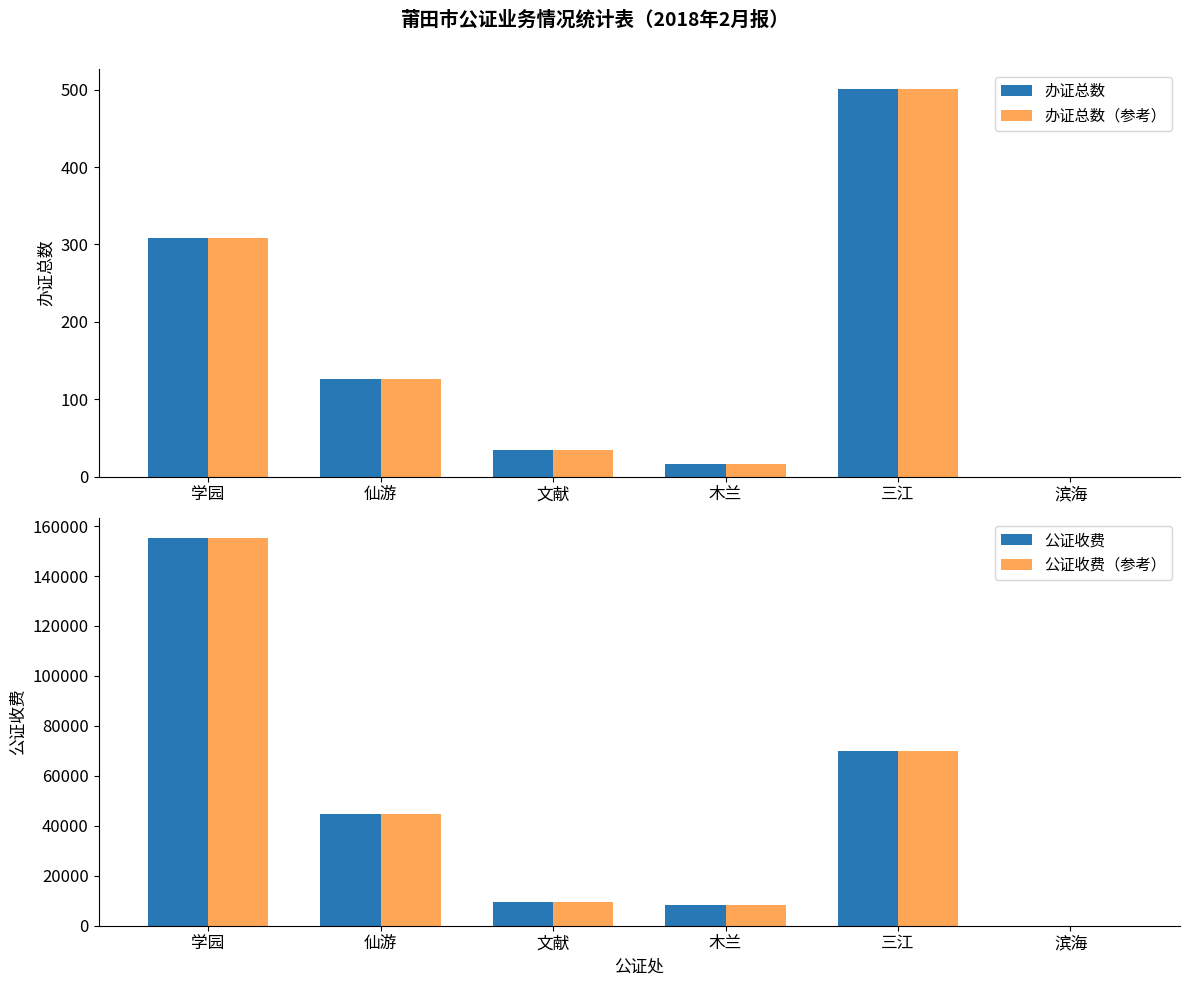

Between 学园 and 文献, which series saw the biggest shift?

公证收费